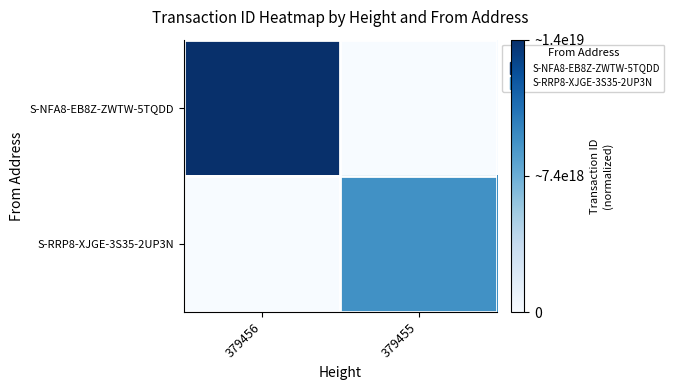

Reading left to right, list all the values displayed in this chart.

S-NFA8-EB8Z-ZWTW-5TQDD: 379456=1.0	379455=0.0
S-RRP8-XJGE-3S35-2UP3N: 379456=0.0	379455=0.6